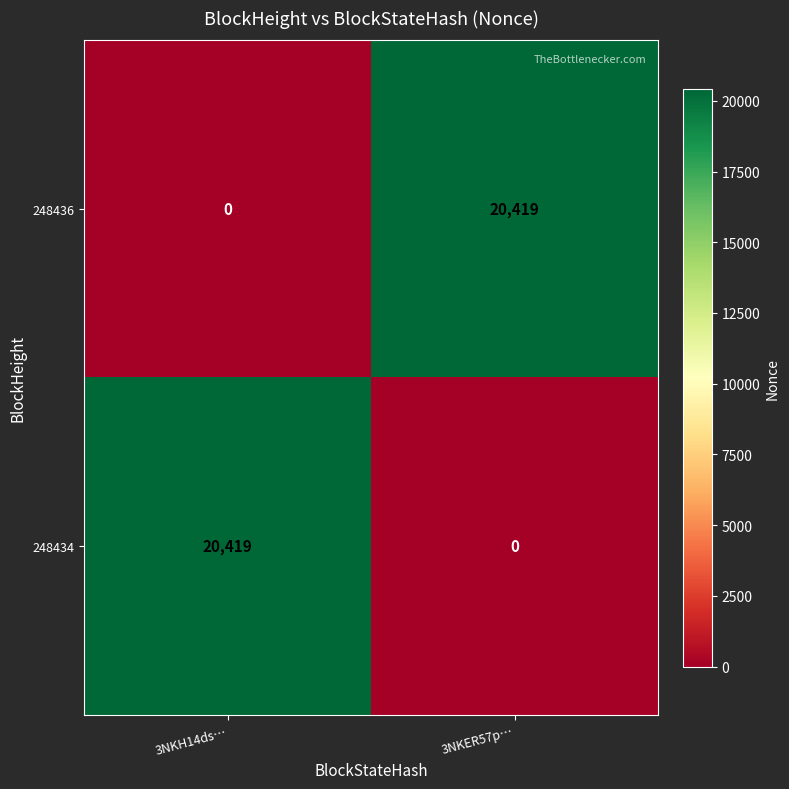

What is the total value across all series at 3NKH14ds…?

20419